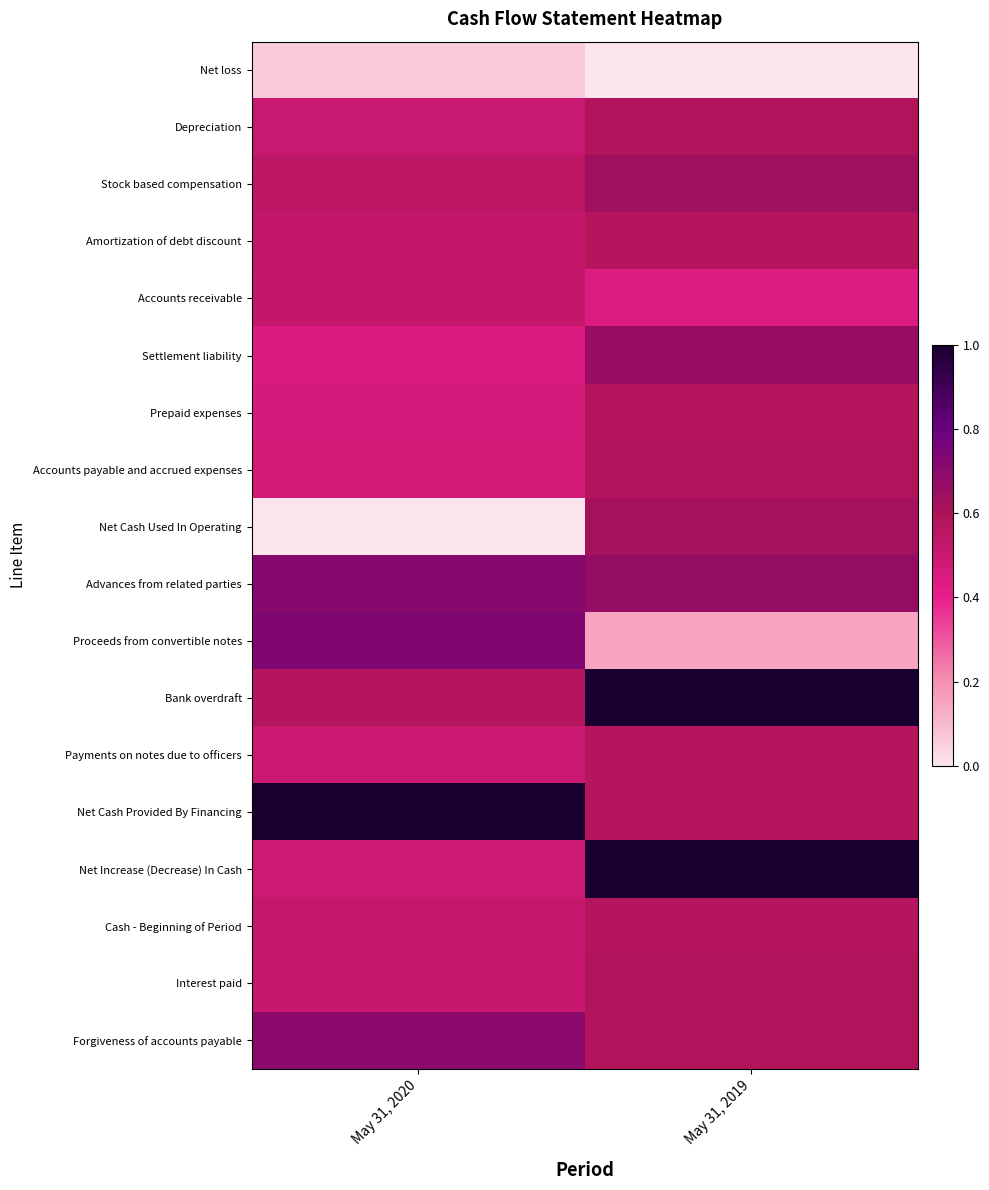

Rank the series at May 31, 2019 from highest to lowest value.

Bank overdraft, Net Increase (Decrease) In Cash, Advances from related parties, Settlement liability, Stock based compensation, Net Cash Used In Operating, Interest paid, Accounts payable and accrued expenses, Forgiveness of accounts payable, Depreciation, Amortization of debt discount, Prepaid expenses, Payments on notes due to officers, Net Cash Provided By Financing, Cash - Beginning of Period, Accounts receivable, Proceeds from convertible notes, Net loss